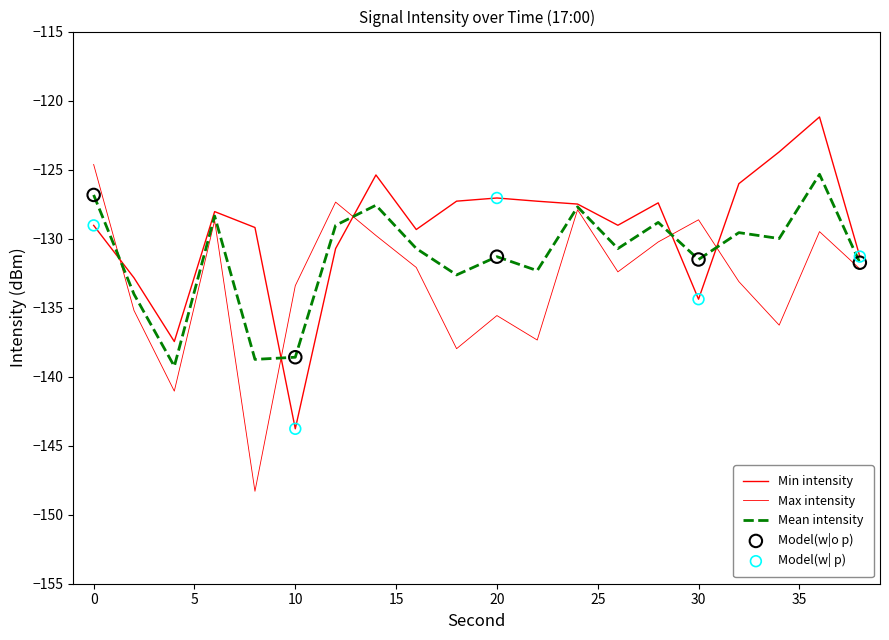

Is this an area chart (filled region under the line)?

No